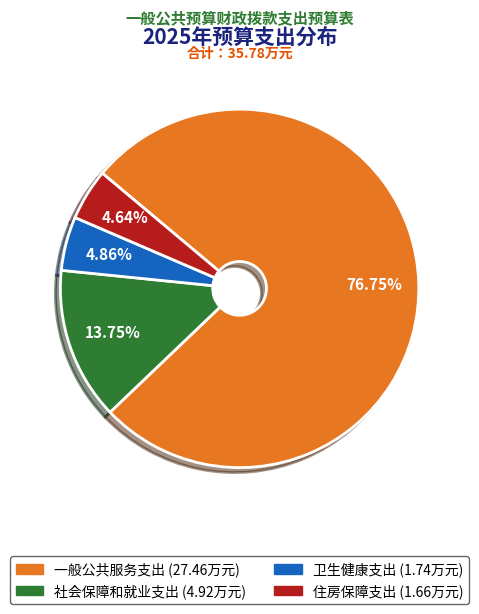

Which slice represents more than half of the pie?

一般公共服务支出